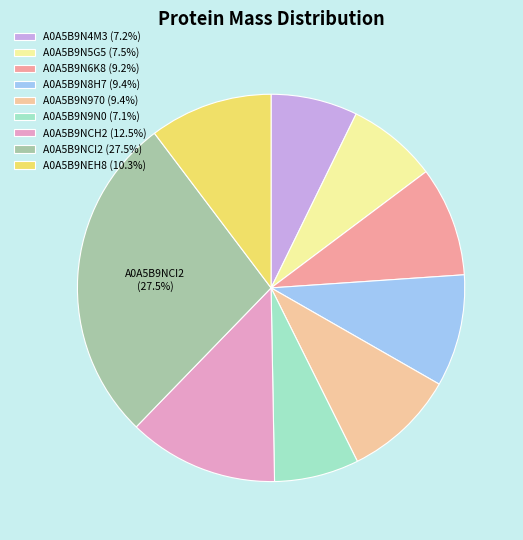

What is the ratio of the value at A0A5B9N5G5 to the value at A0A5B9N9N0?

1.1